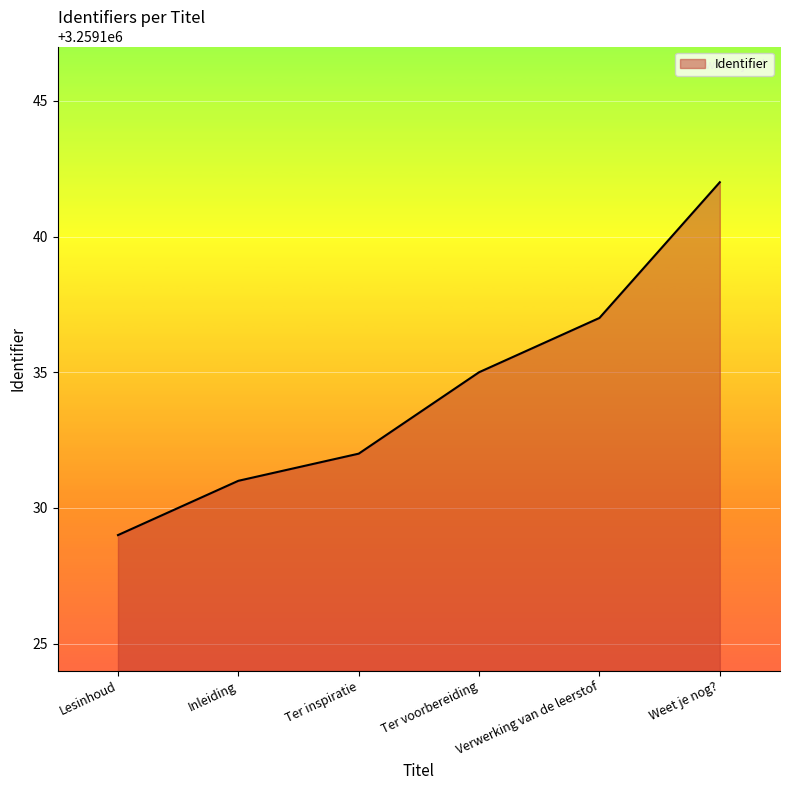

Rank the categories by value from highest to lowest.

Weet je nog?, Verwerking van de leerstof, Ter voorbereiding, Ter inspiratie, Inleiding, Lesinhoud